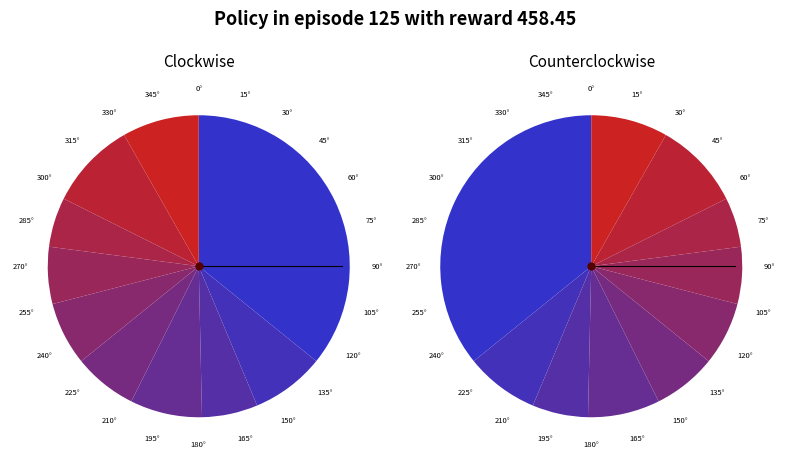

Is pct35 the majority of the pie?

No